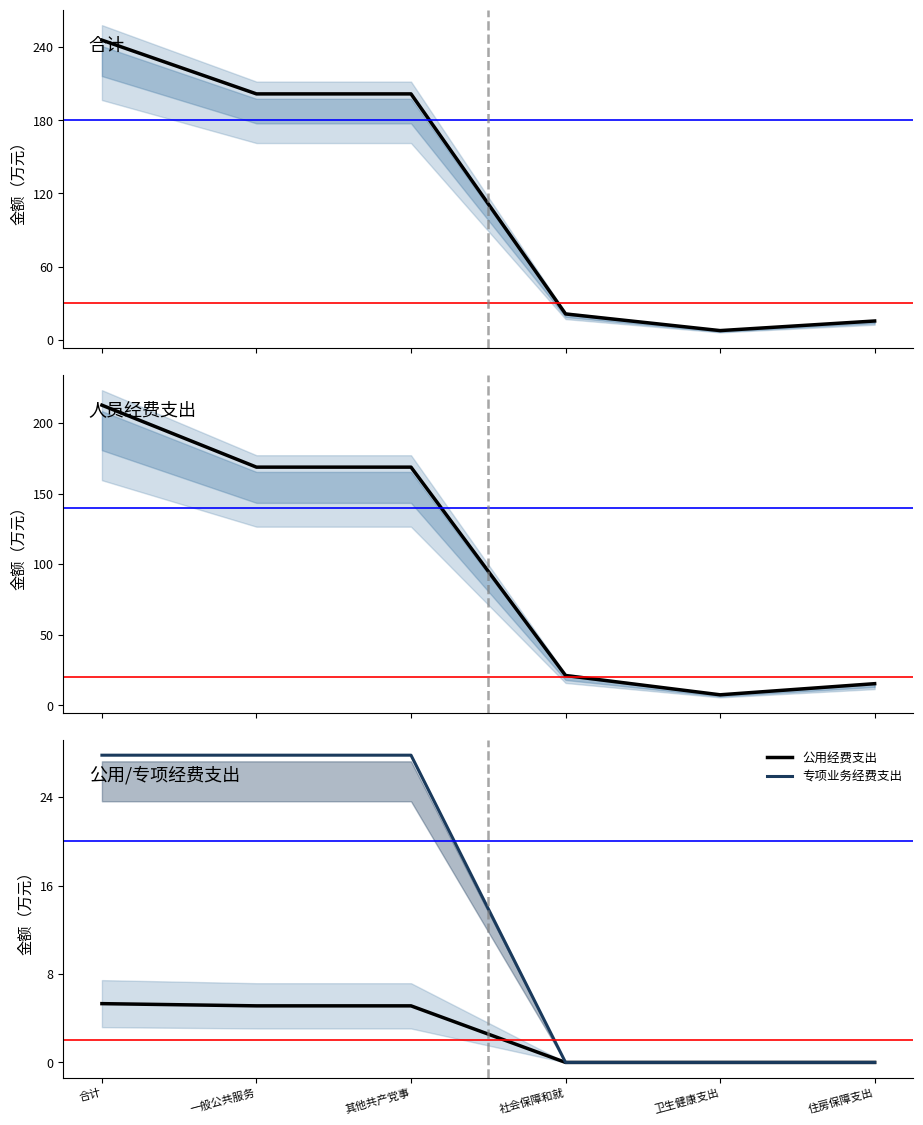

At which category is the sum across all series the highest?

合计